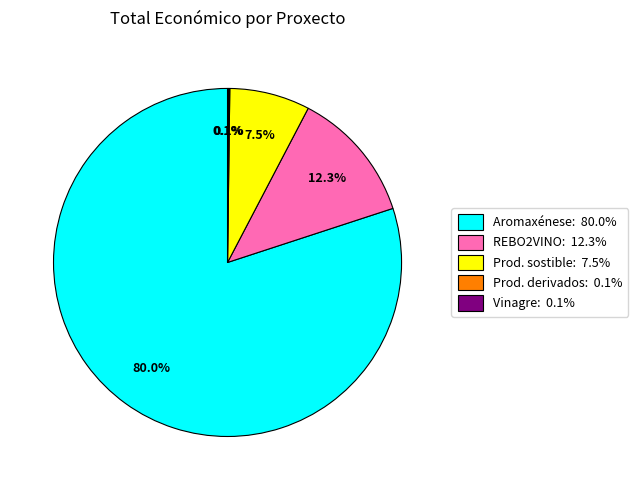

Is there any slice that represents more than half of the pie?

Yes